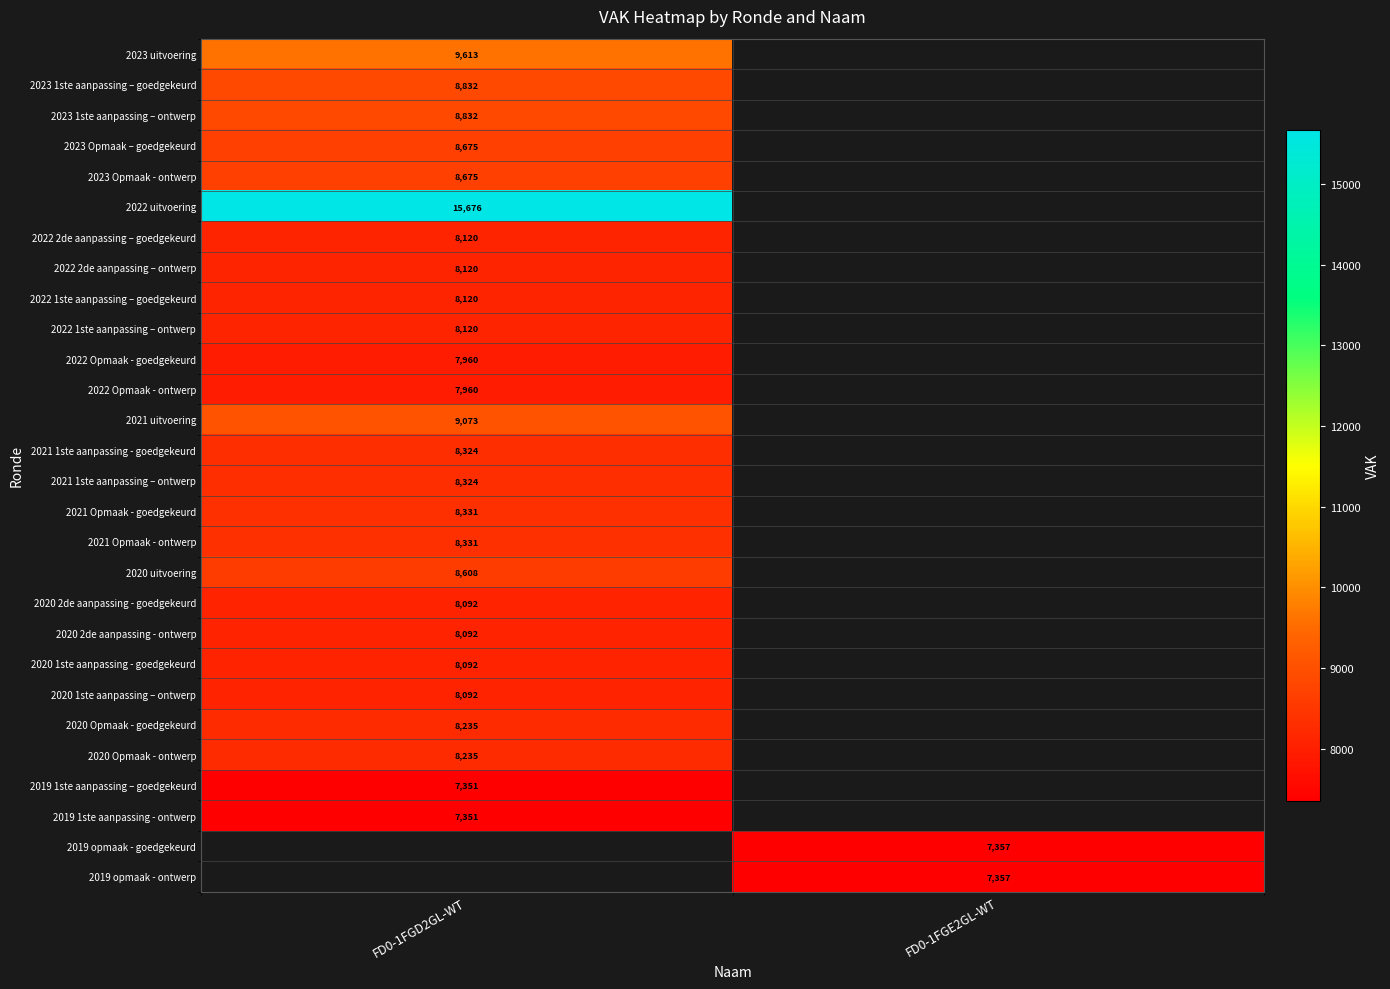

The value of 2020 uitvoering at FD0-1FGD2GL-WT is 8608. True or false?

True